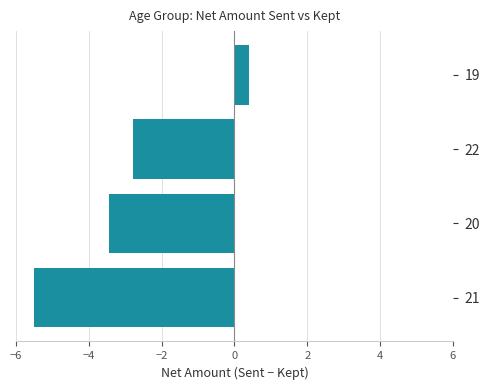

What is the change in value from 21 to 22?

+2.7